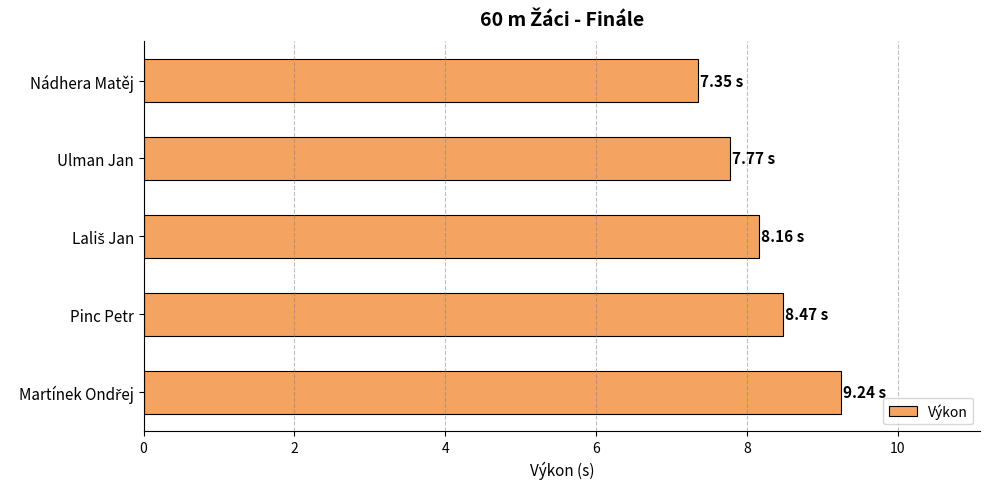

Which label corresponds to the smallest value in the chart?

Nádhera Matěj